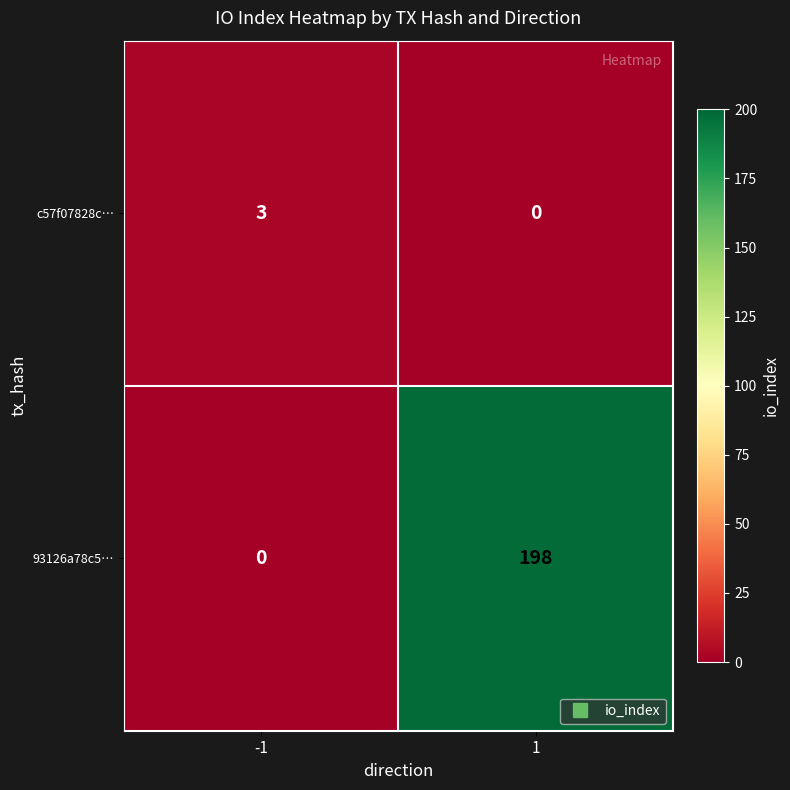

How many positive values does the c57f07828c… series have?

1